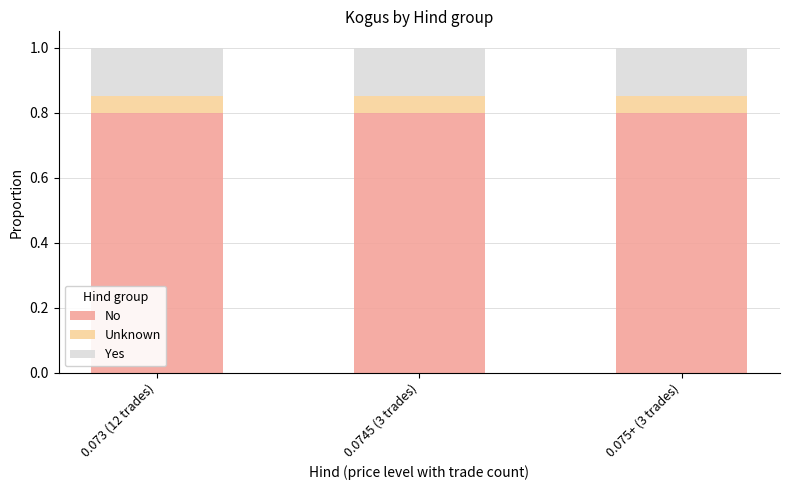

What is the sum of all No values?

2.4